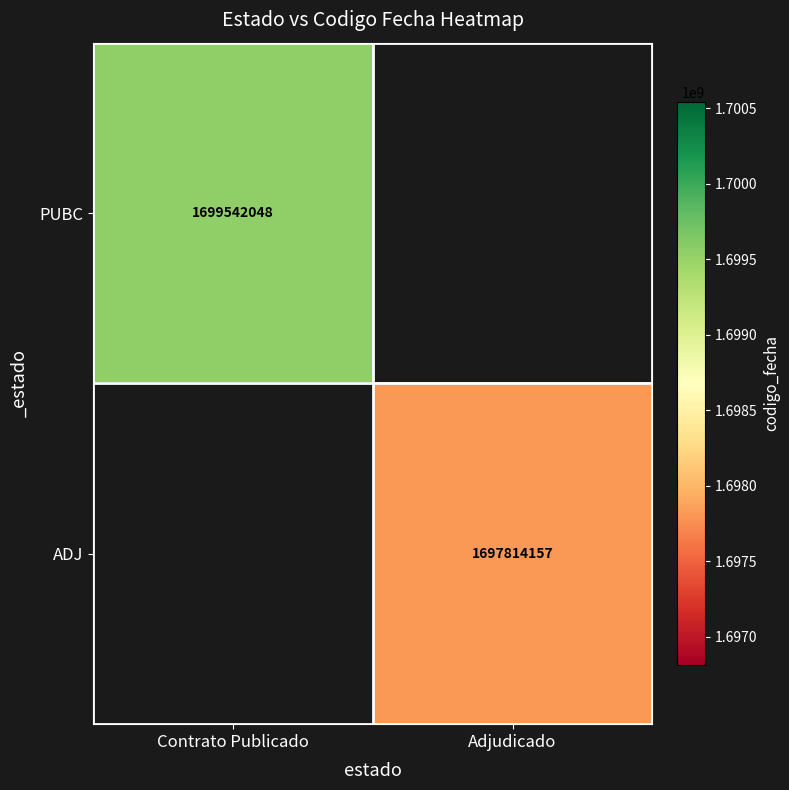

True or false: ADJ has a value of 1697814157 at Adjudicado.

True